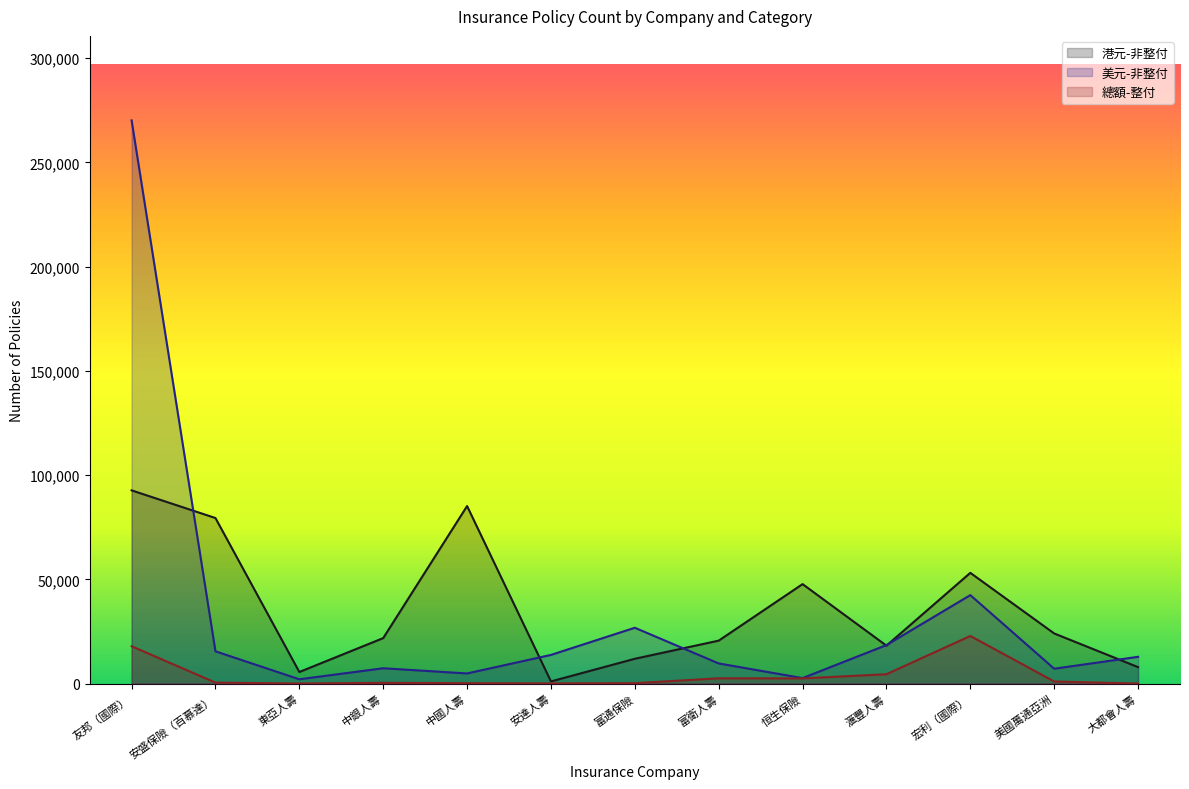

What are all the series names shown in the legend?

港元-非整付, 美元-非整付, 總額-整付